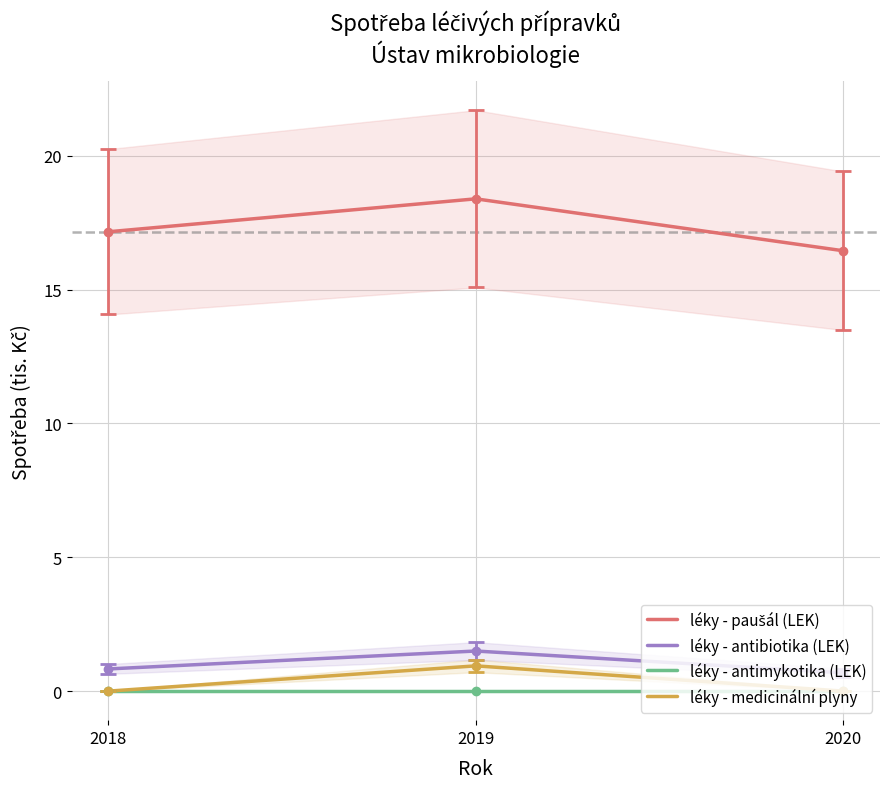

What is the total value across all series at 2018?

18.0